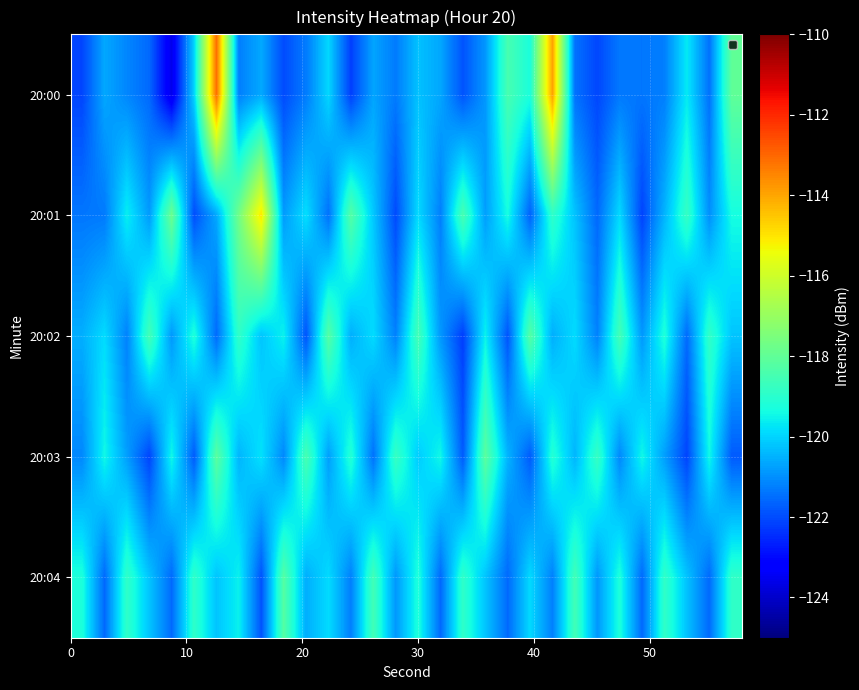

How many categories are shown in the chart?

30